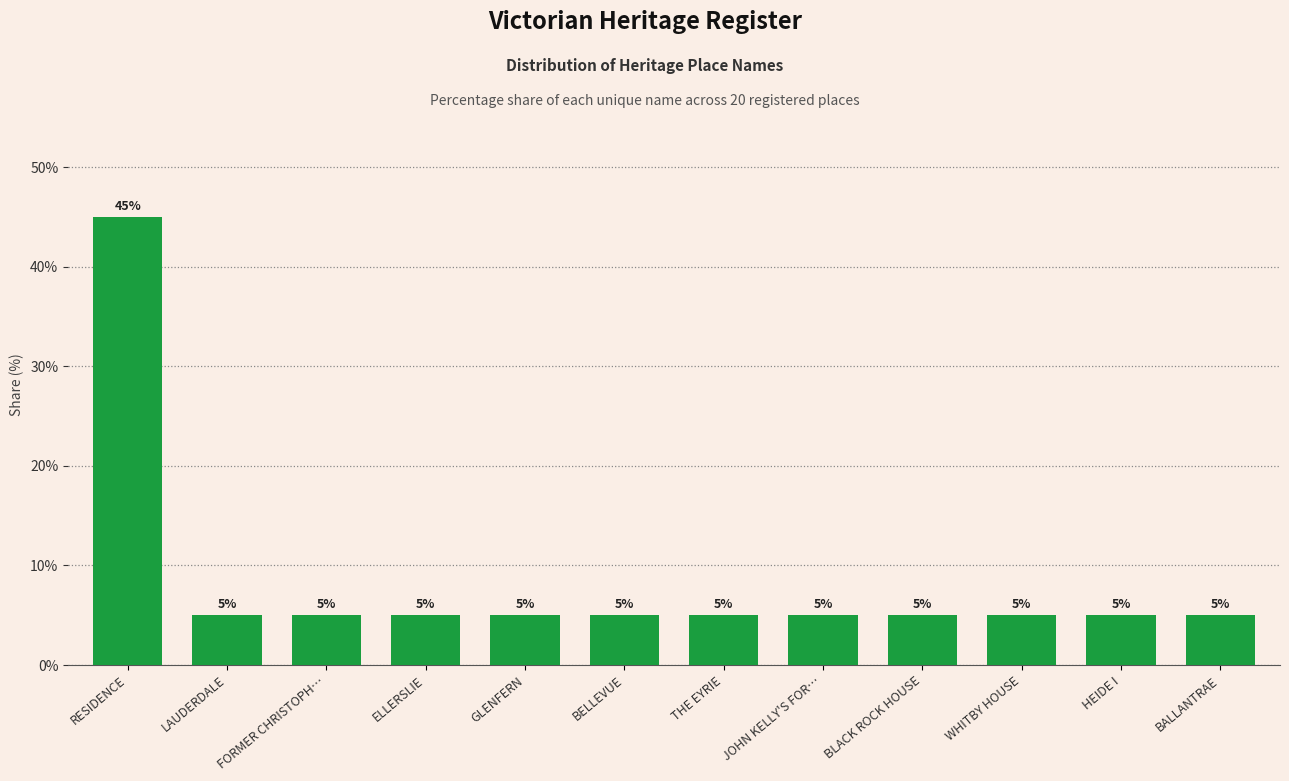

How many distinct data groups are displayed?

1